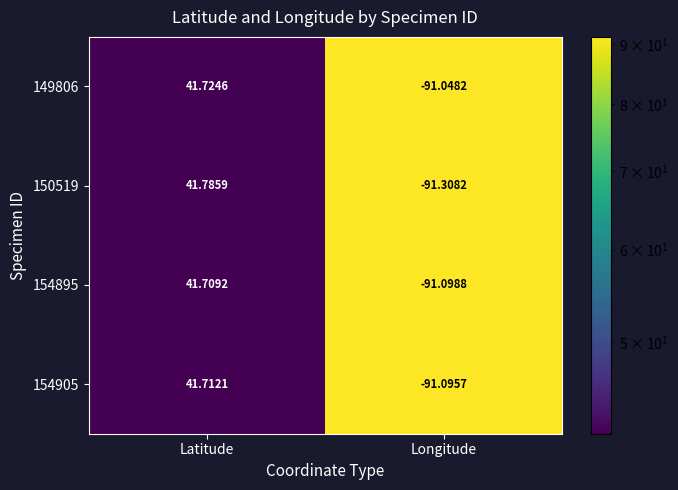

Rank the categories by 150519 value from highest to lowest.

Latitude, Longitude